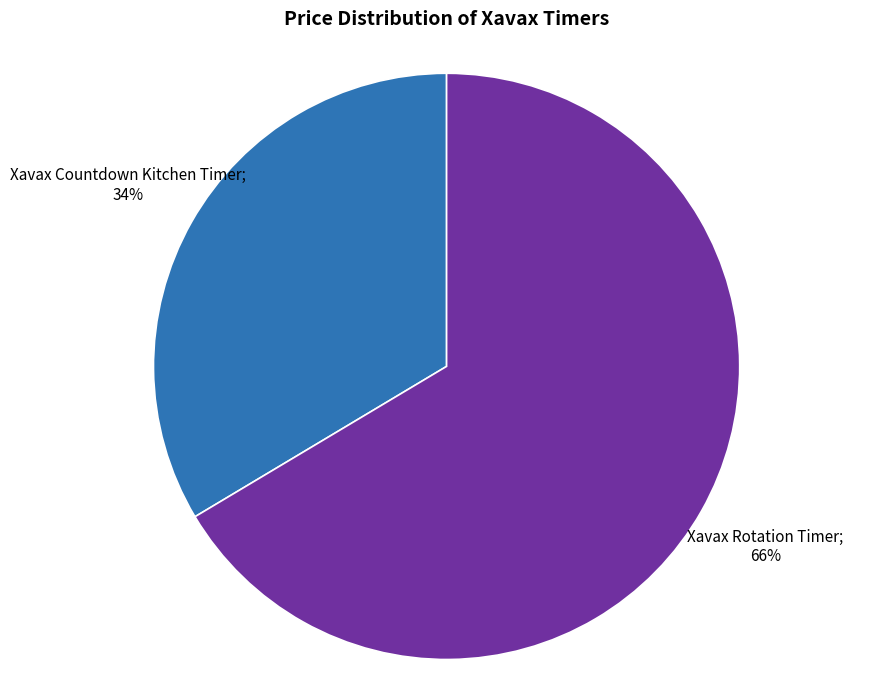

To the nearest percent, what is the average slice percentage?

50%